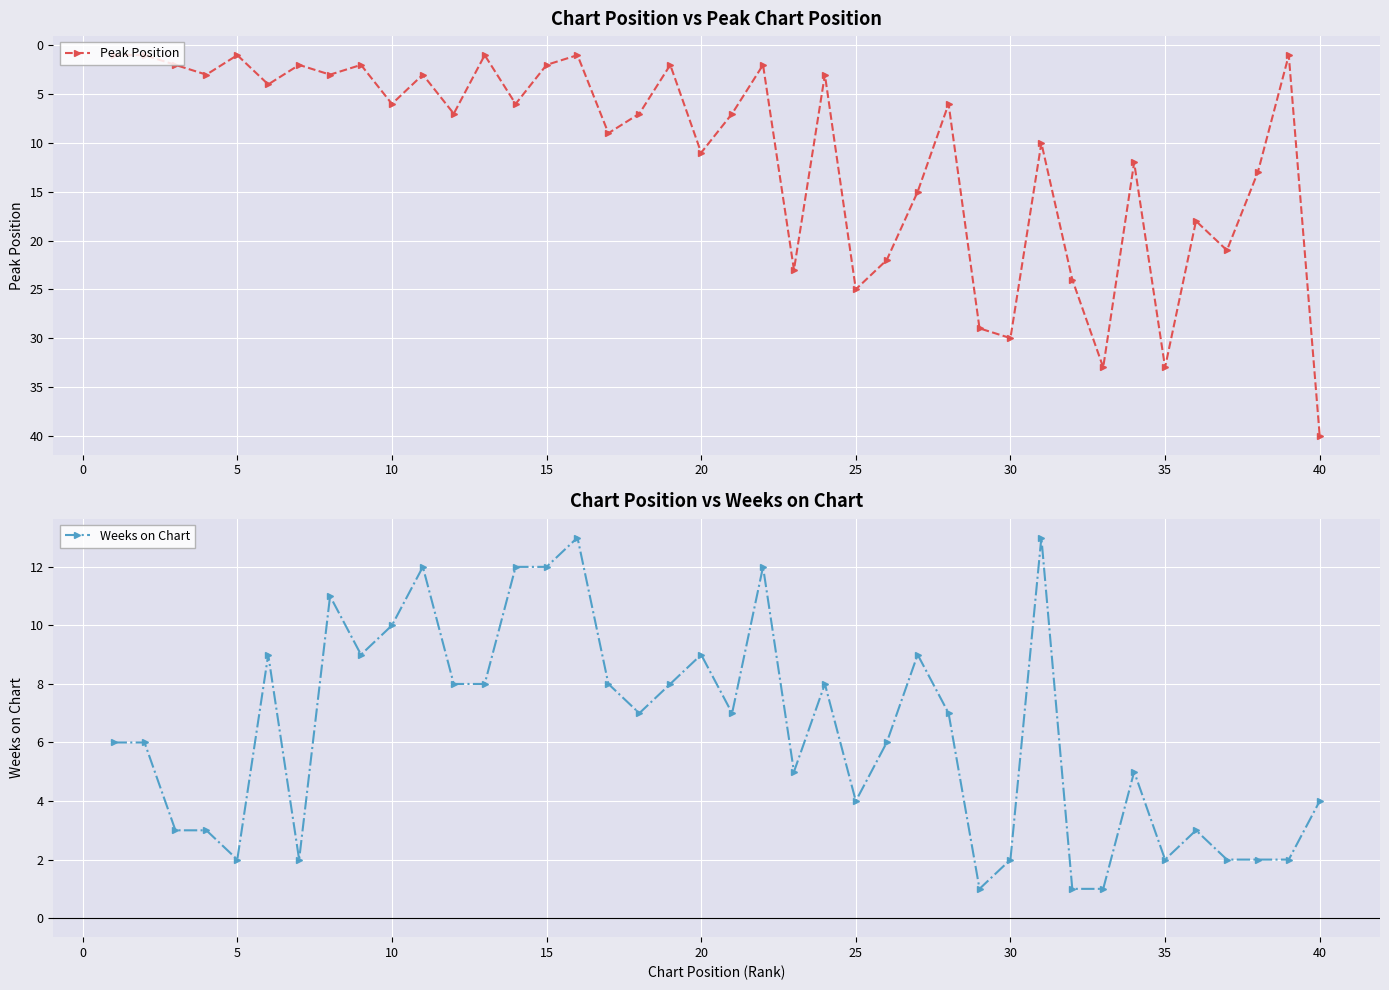

True or false: Peak Position has more than 2 points higher than both neighbors.

True